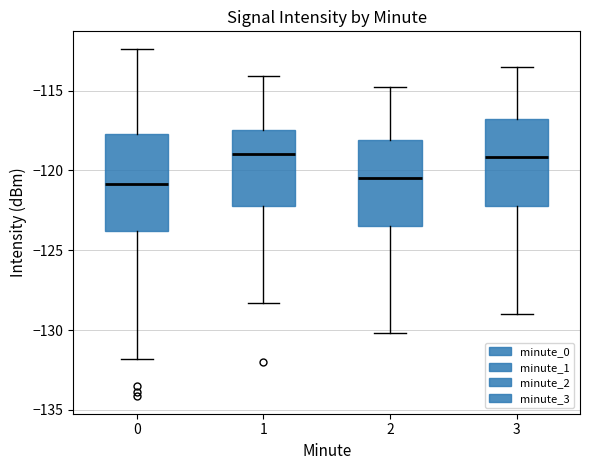

Where is the lower edge of the box at x = 2 on the y-axis? The values are not printed on the chart, so give them approximately, as read against the axis.

-123.5